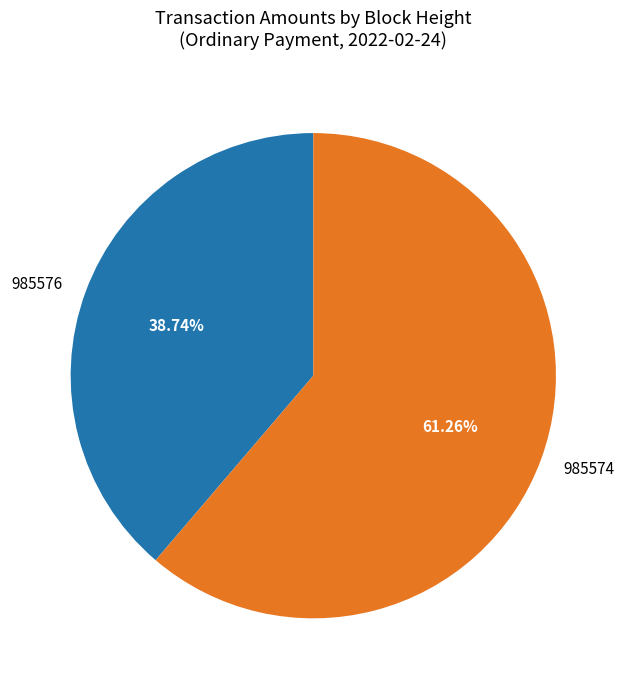

Which category has the smallest portion of the pie?

985576